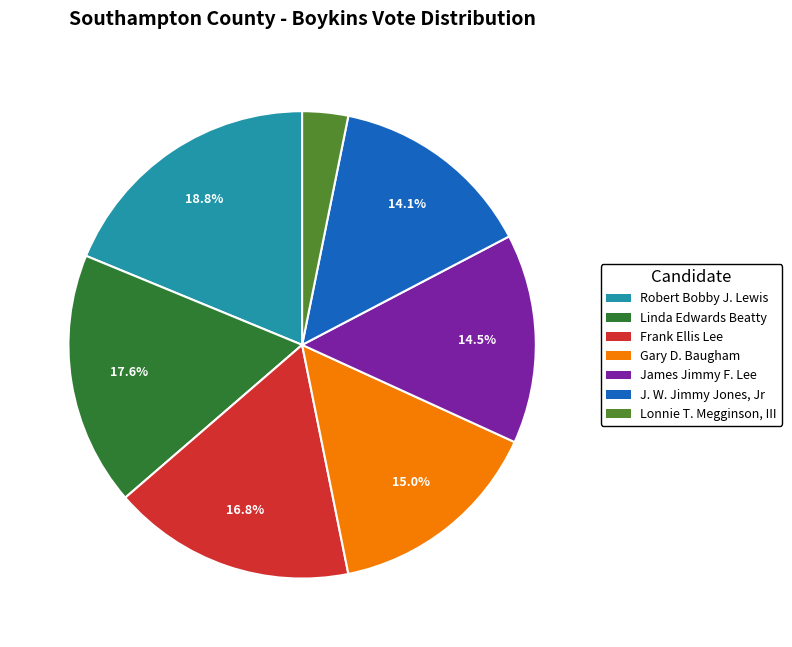

Does Lonnie T. Megginson, III account for over 50% of the chart?

No